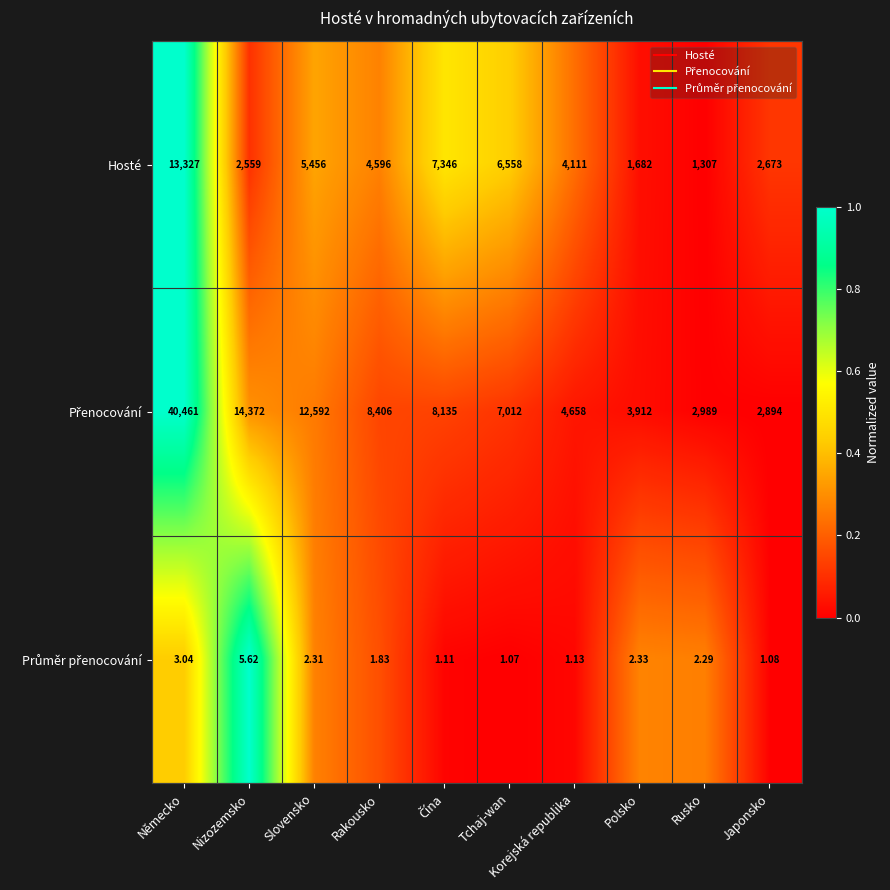

How many categories are shown in the chart?

10